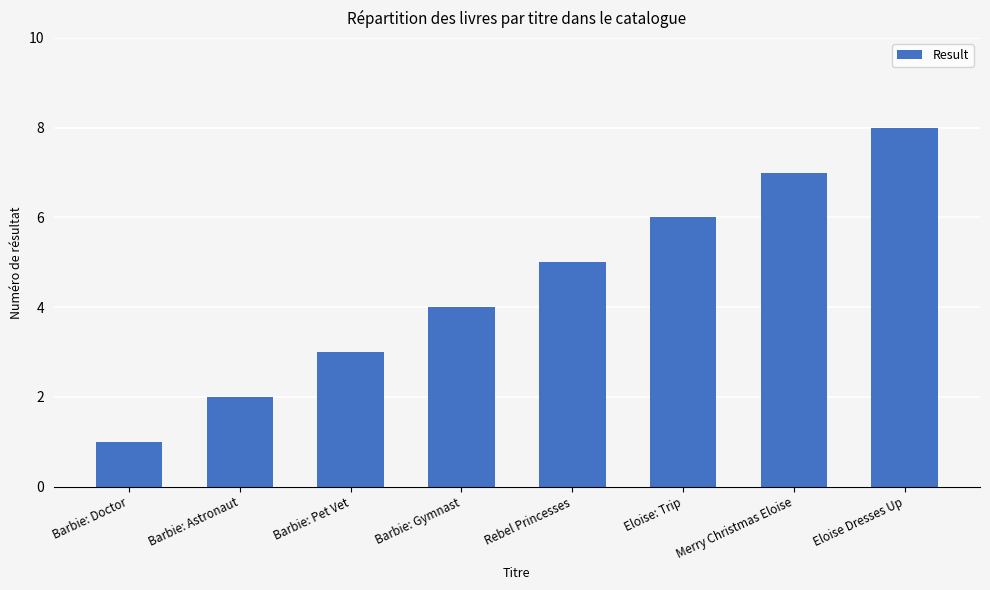

How many bars are there in total?

8